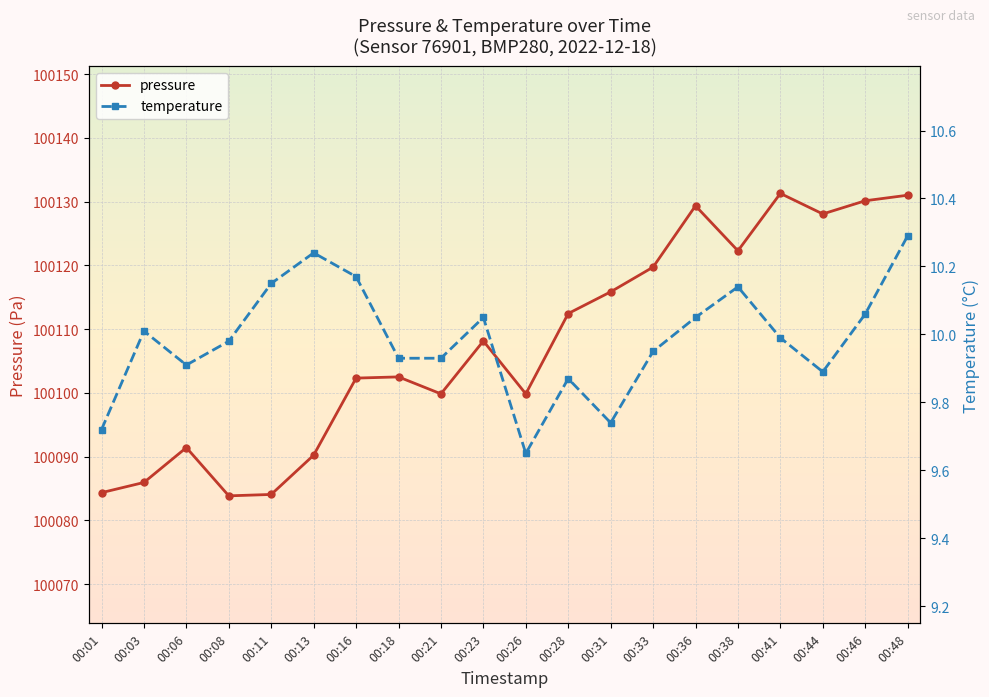

List the series in order of their overall mean, lowest first.

temperature, pressure